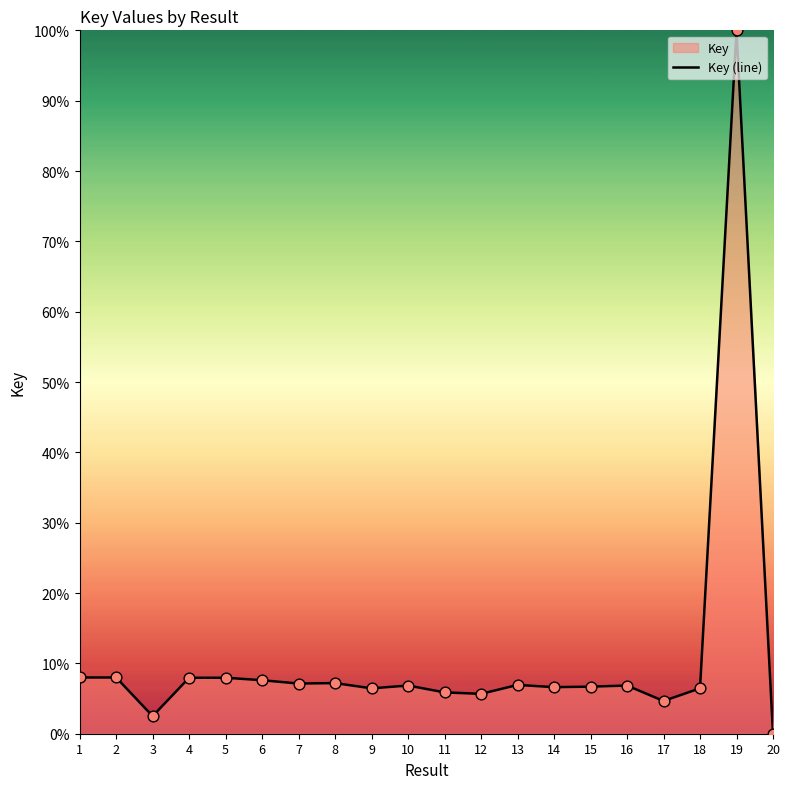

What is the change in value from 12 to 17?

-1.0